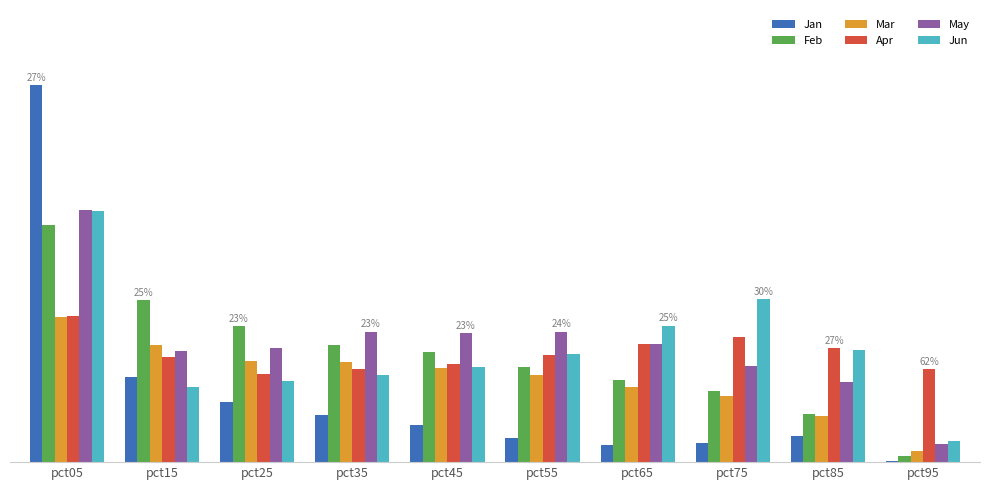

What is the sum of the Jun values at pct85 and pct35?

4.4